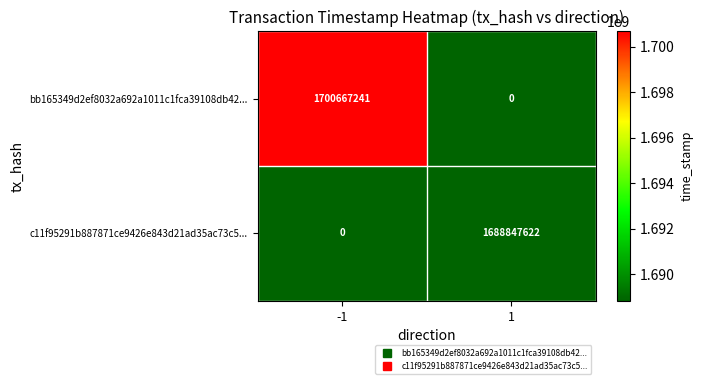

Between -1 and 1, which series saw the biggest shift?

bb165349d2ef8032a692a1011c1fca39108db42...